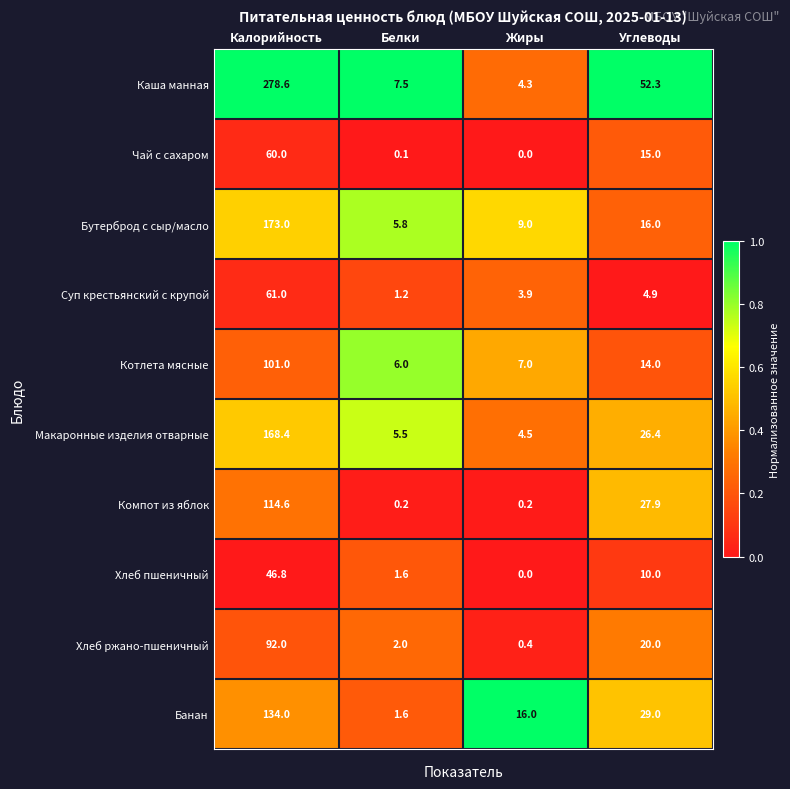

Which category has the highest value across all series?

Калорийность